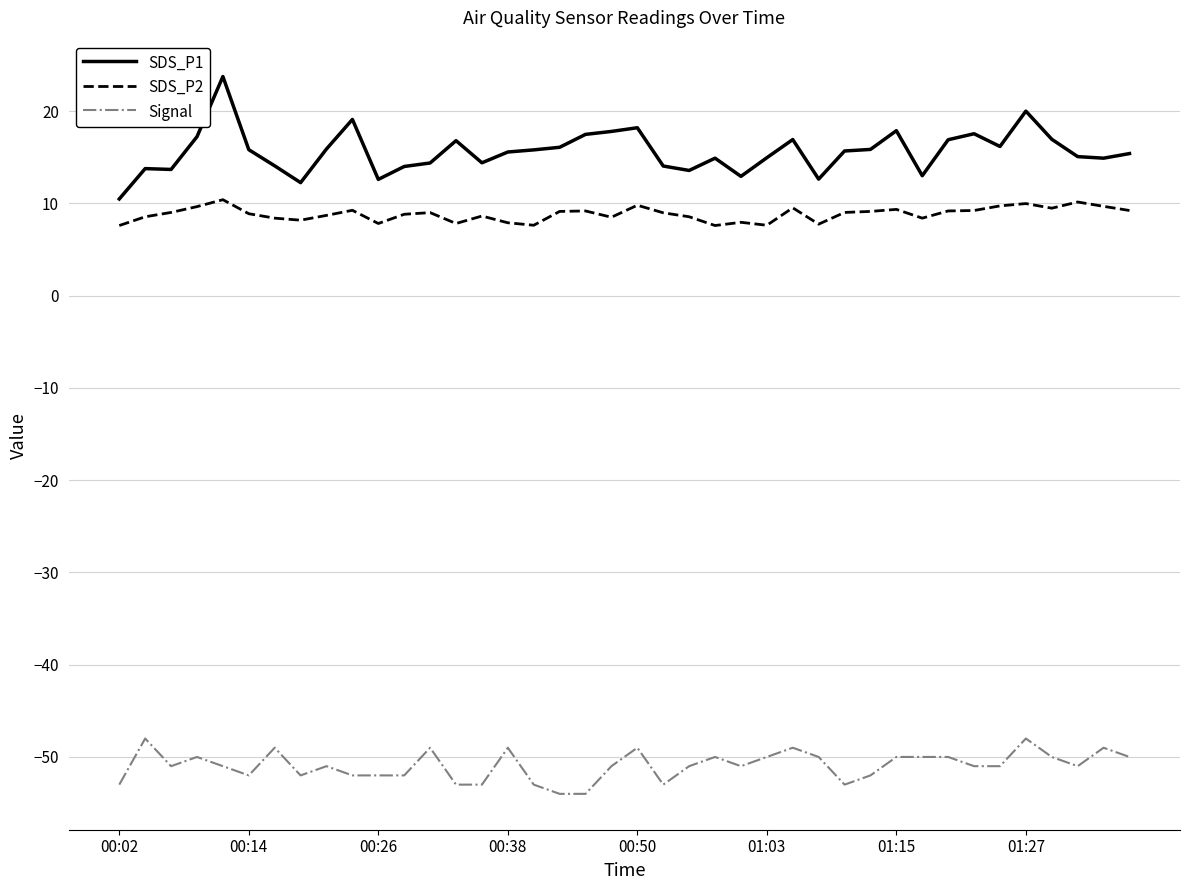

List the series in order of their peak value, lowest first.

Signal, SDS_P2, SDS_P1